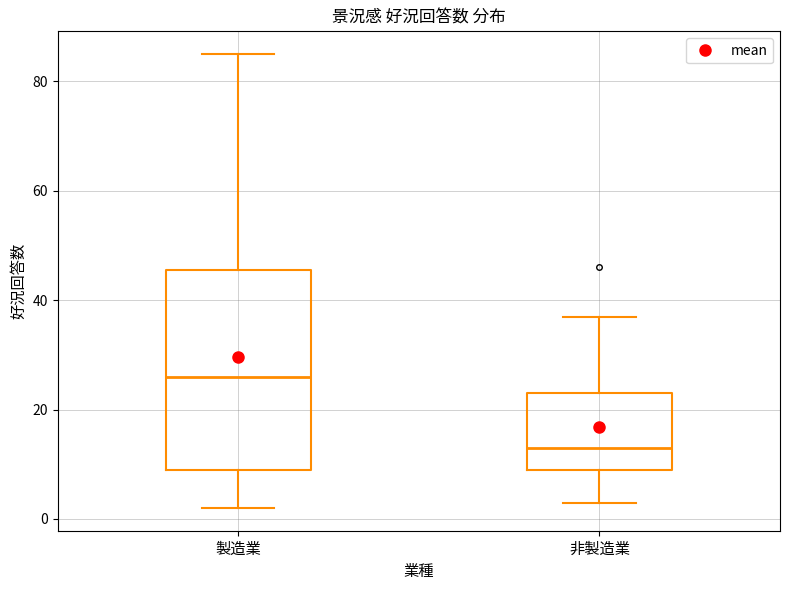

Which box has the lowest median line?

非製造業